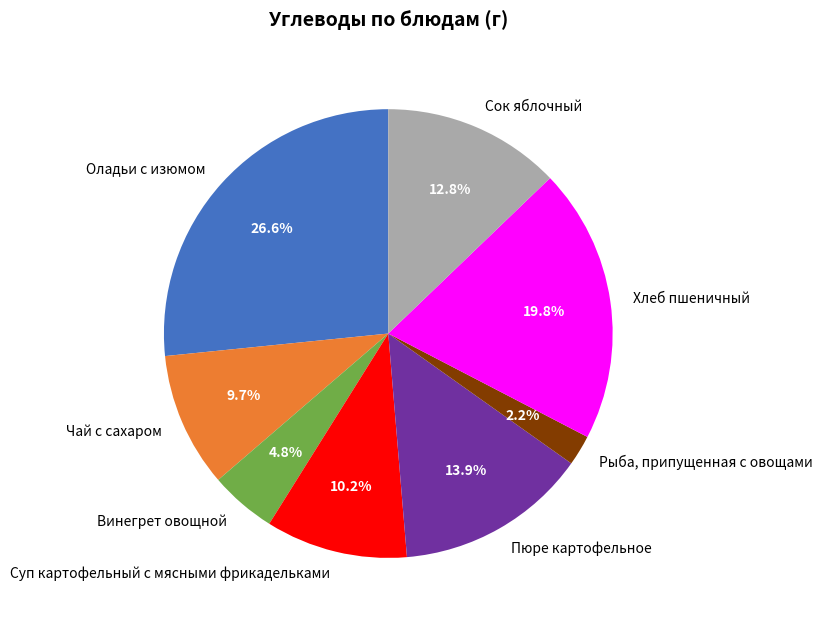

How many segments does this pie chart have?

8